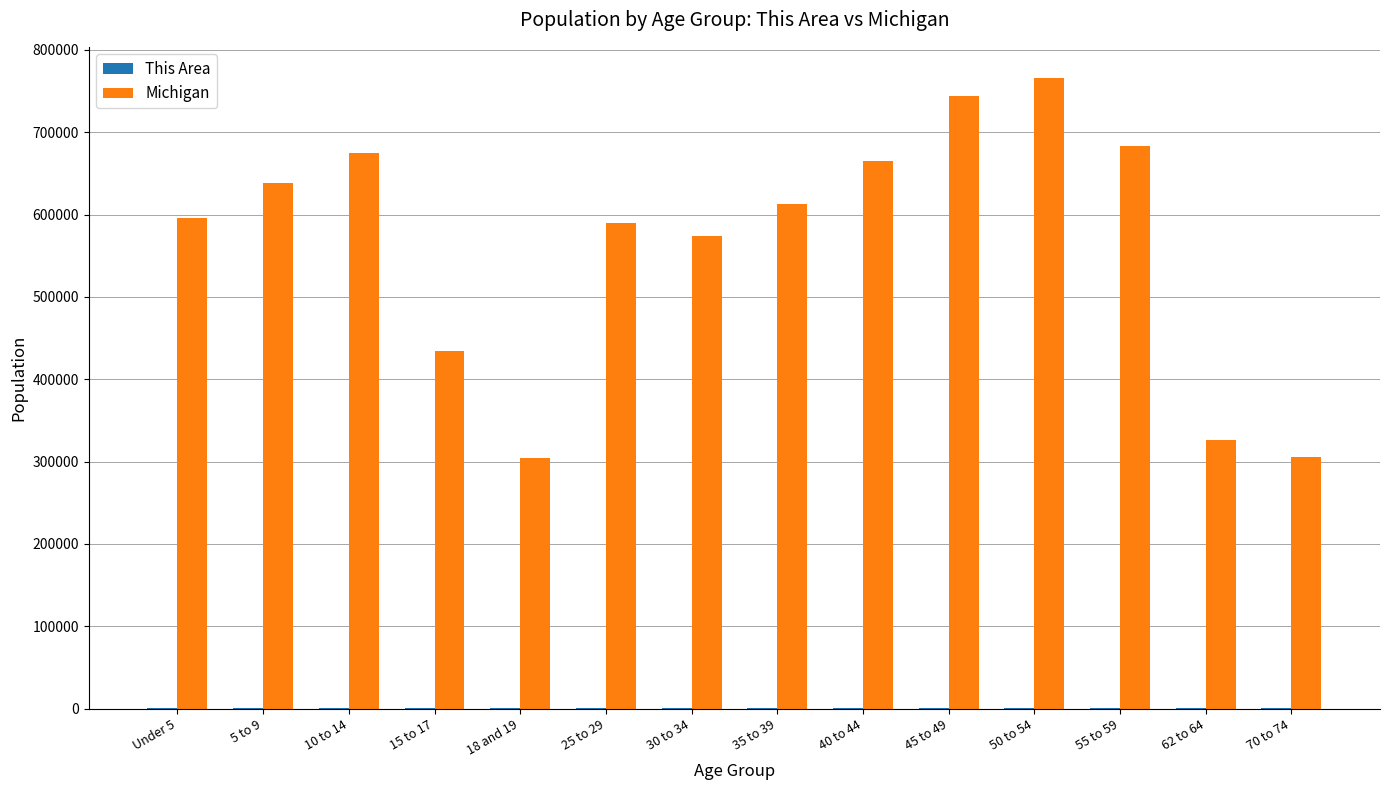

Which series changed the most between 10 to 14 and 30 to 34?

Michigan